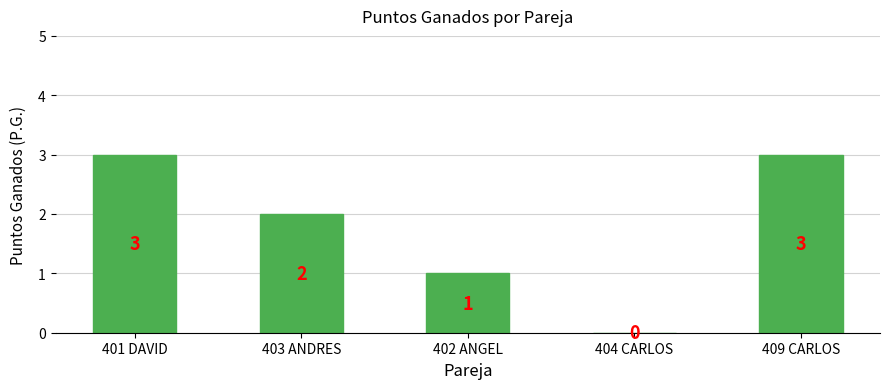

Where is the data nearest to the value 1?

402 ANGEL